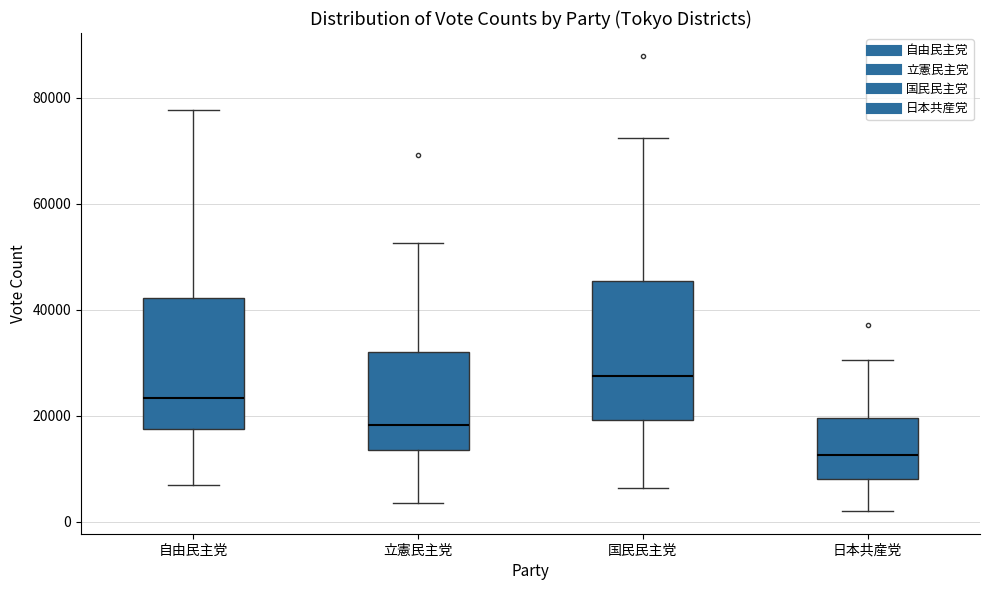

Which box's median line is the lowest?

日本共産党